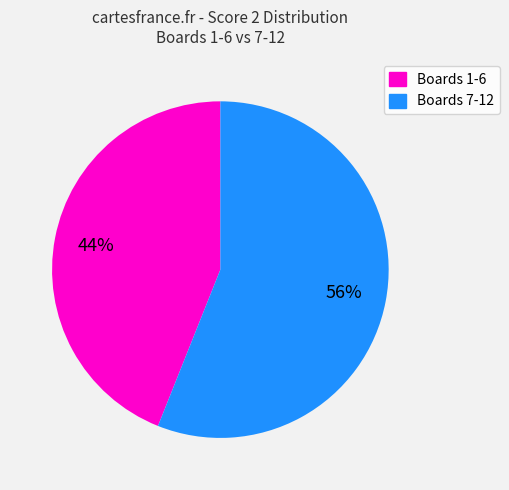

Is there any slice that represents more than half of the pie?

Yes